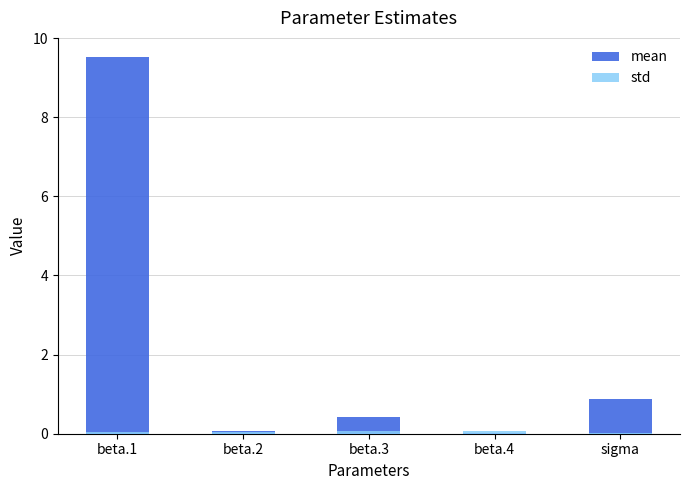

Is the value of mean at beta.4 greater than the value of std at beta.1?

No